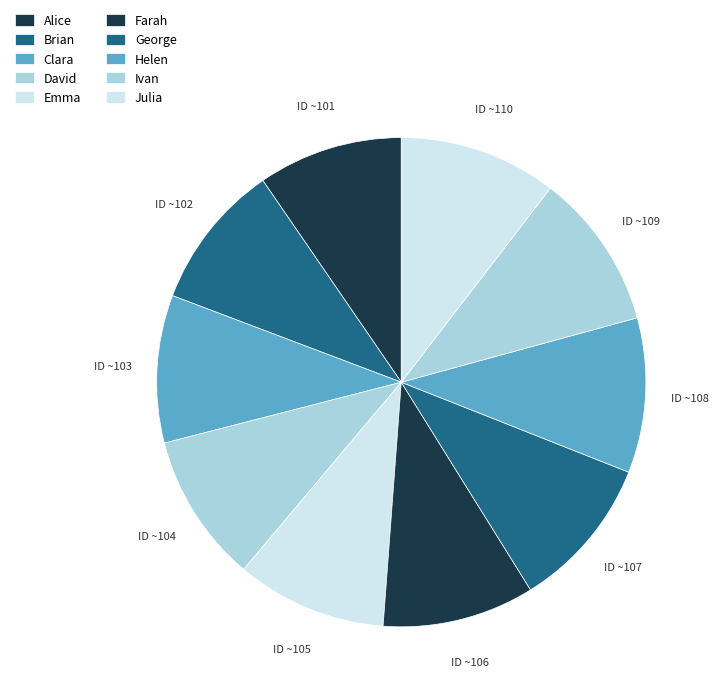

To the nearest percent, what portion does Emma represent?

10%